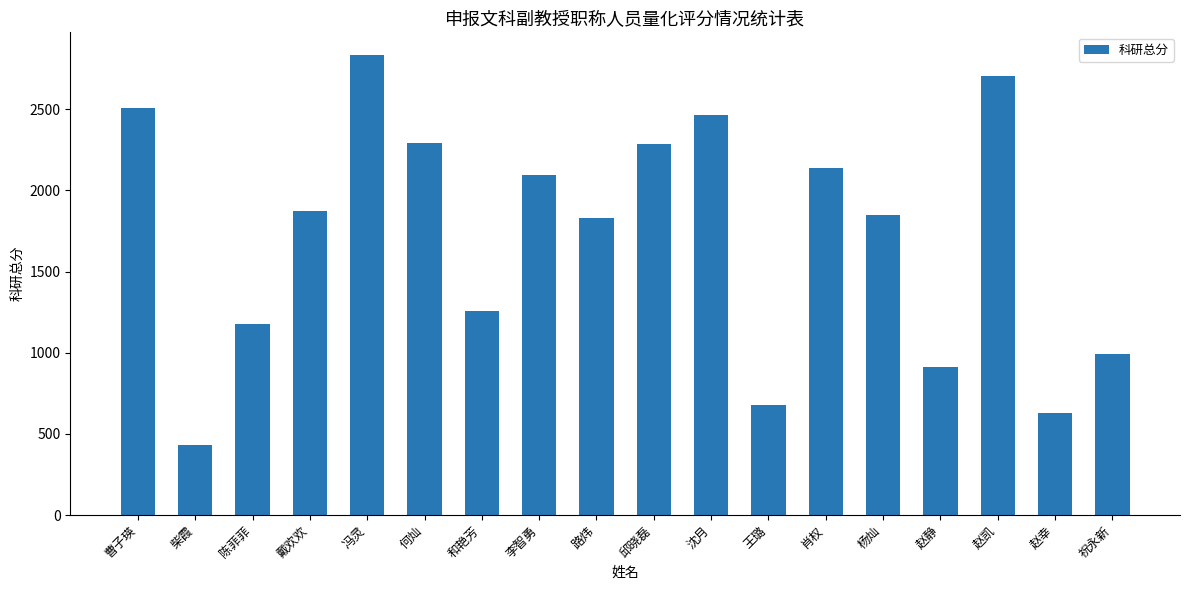

Which category has the highest value across all series?

冯灵